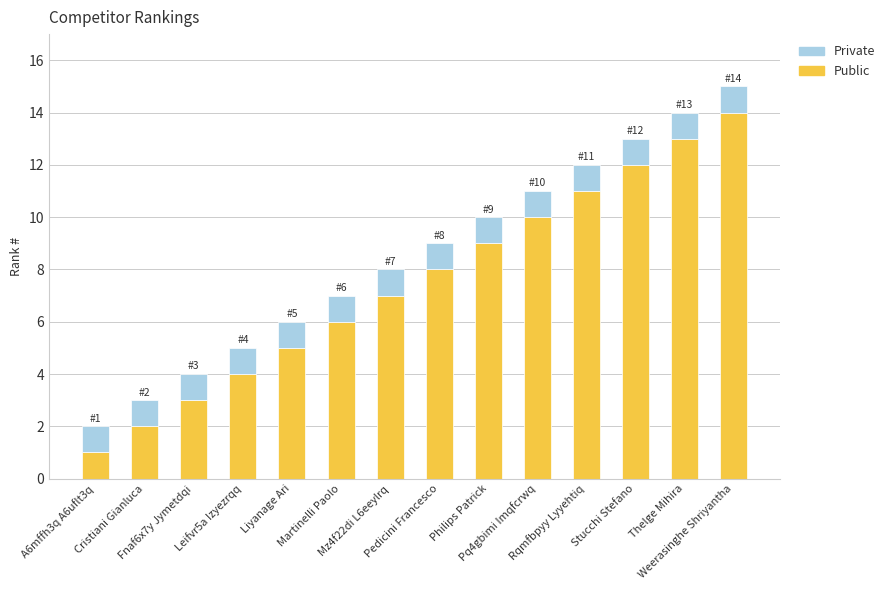

What is the difference between the second highest and second lowest values in the Public series?

11